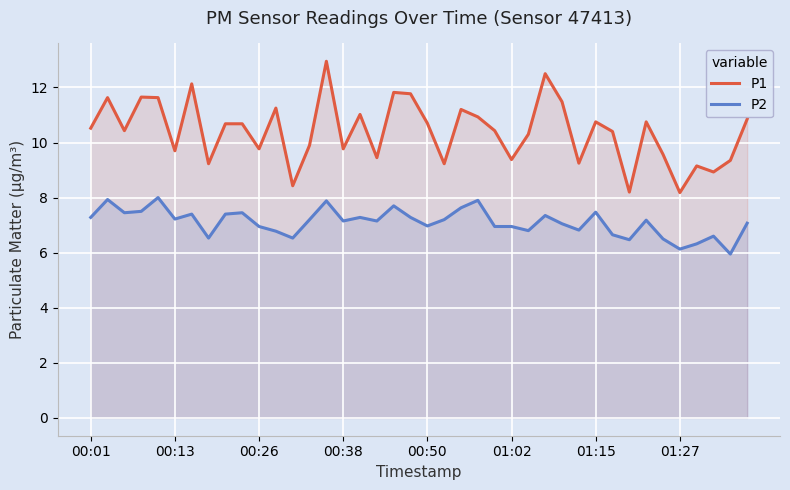

True or false: P1 and P2 cross at least once.

False